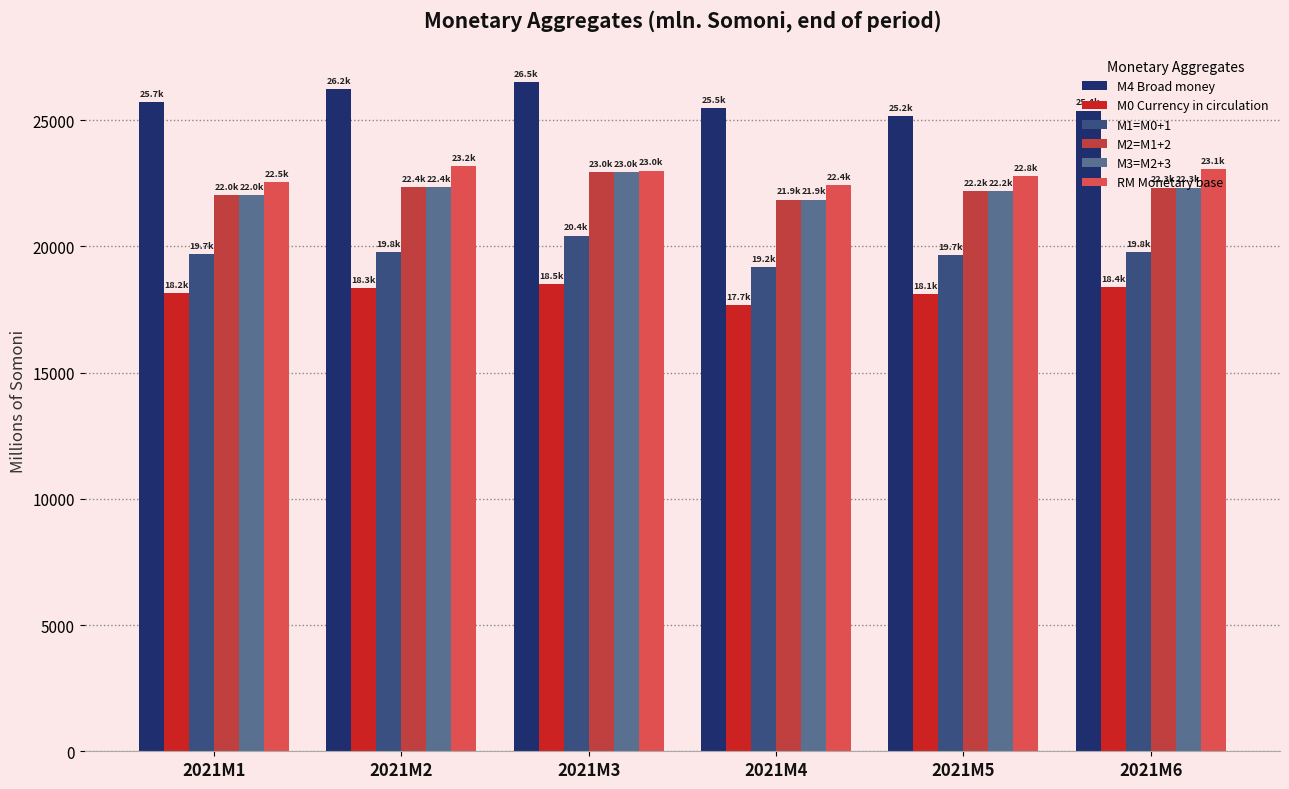

How many bars are there in total?

36